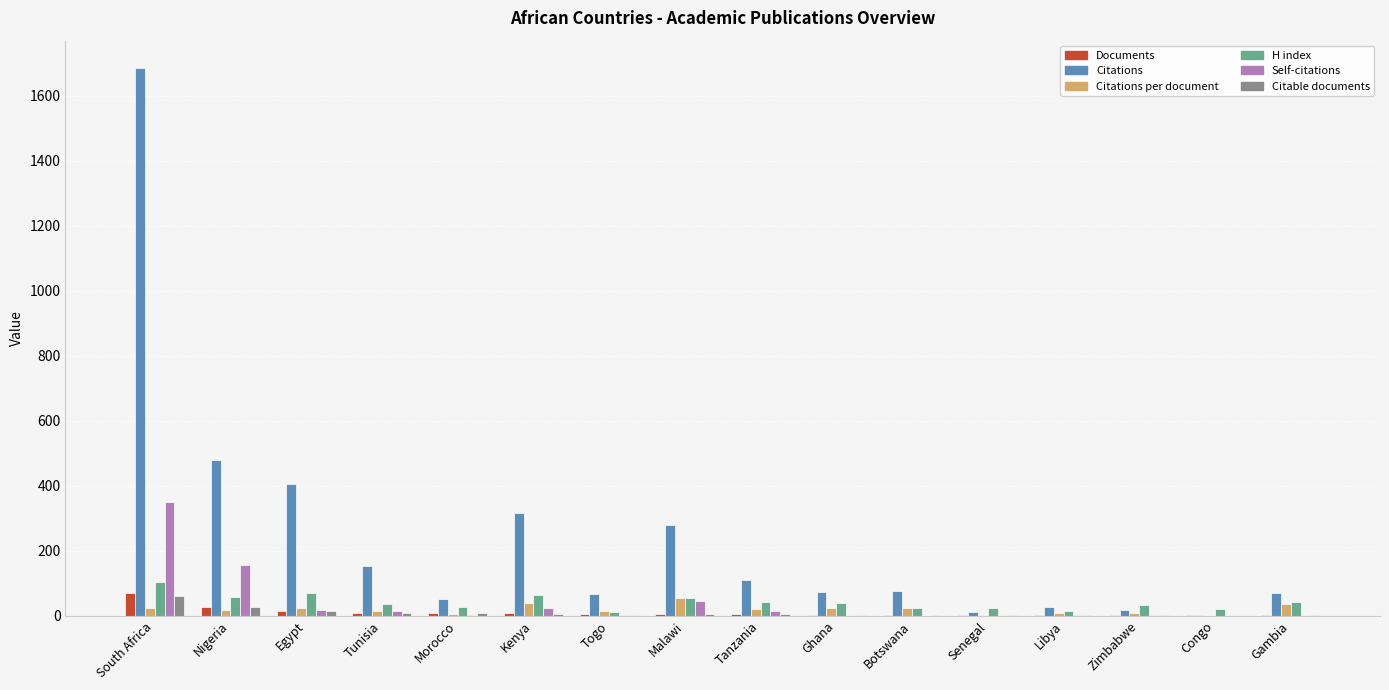

Are the bars grouped side by side (vs. stacked)?

Yes